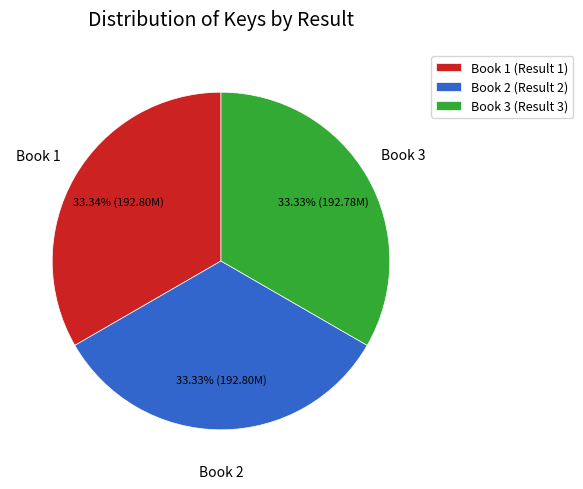

What percentage do Book 1 and Book 2 together represent?

66.7%